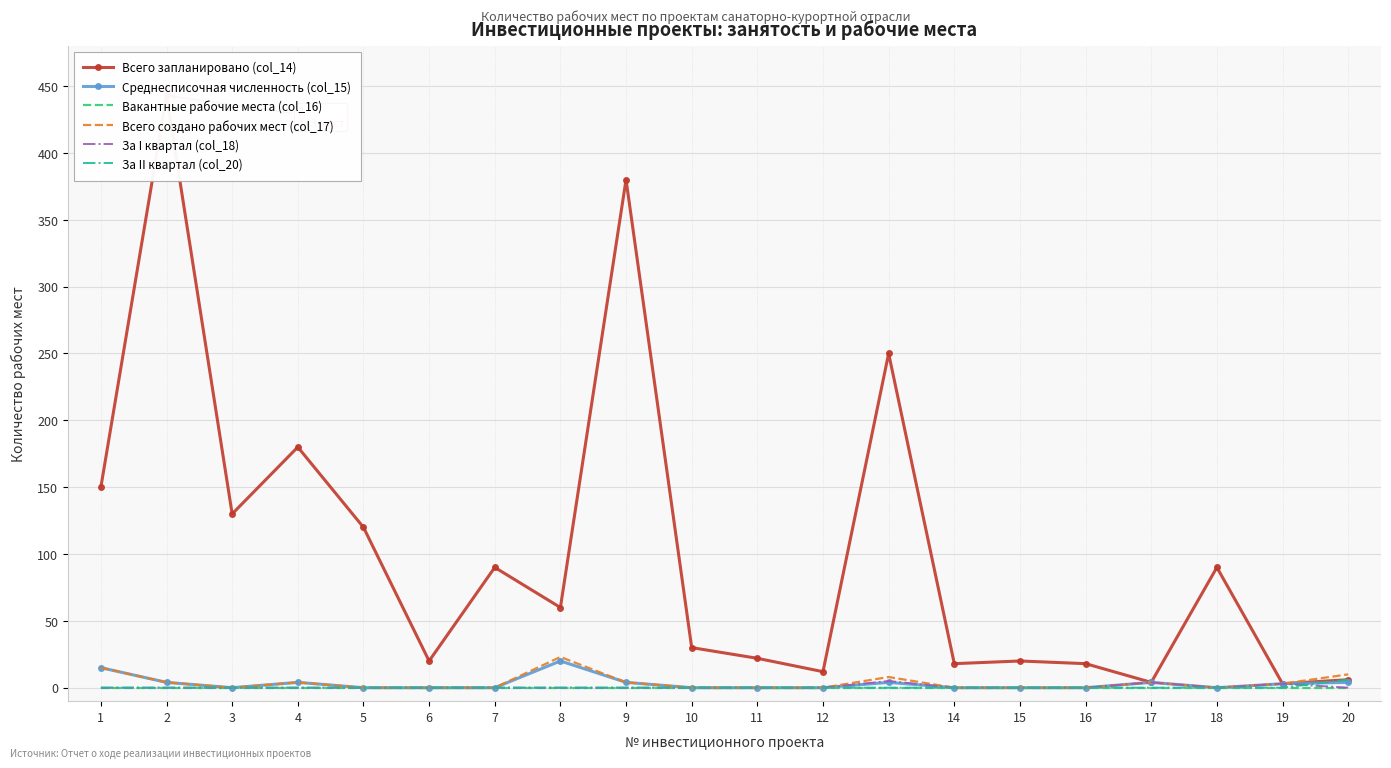

What is the value of the За I квартал (col_18) point at the 17th from the left?

4